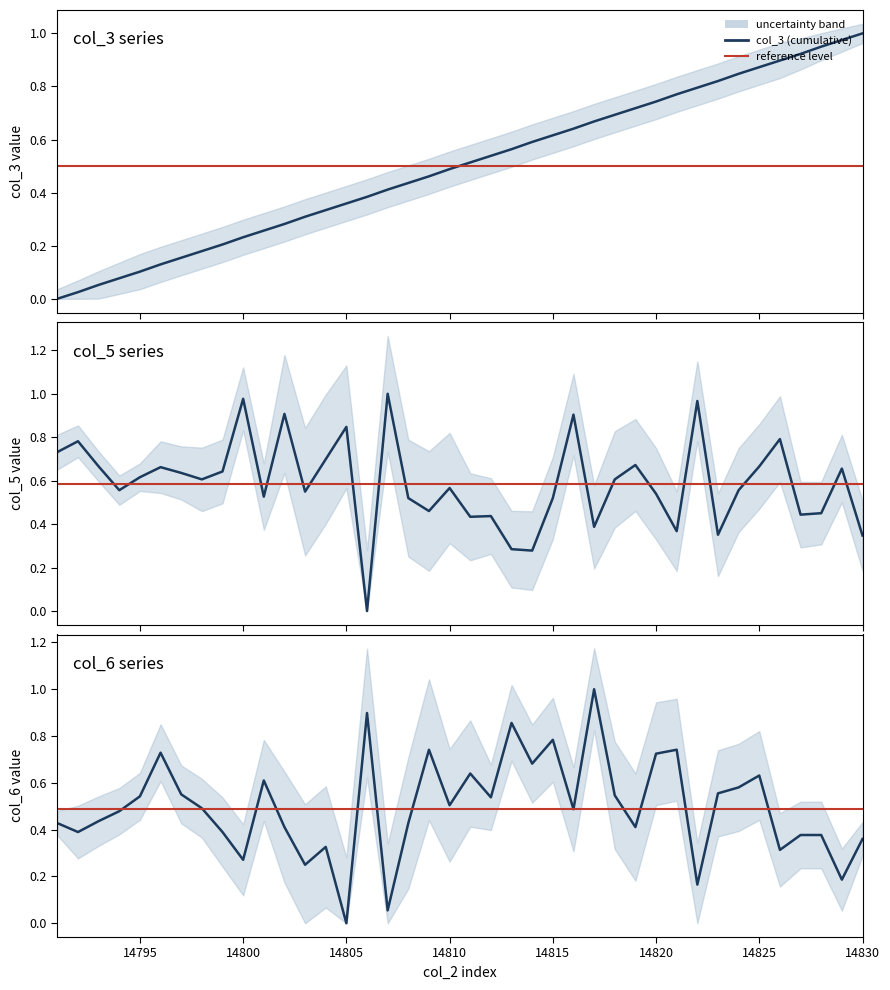

At 14819, list the series in order from smallest to largest.

col_6, col_5, col_3